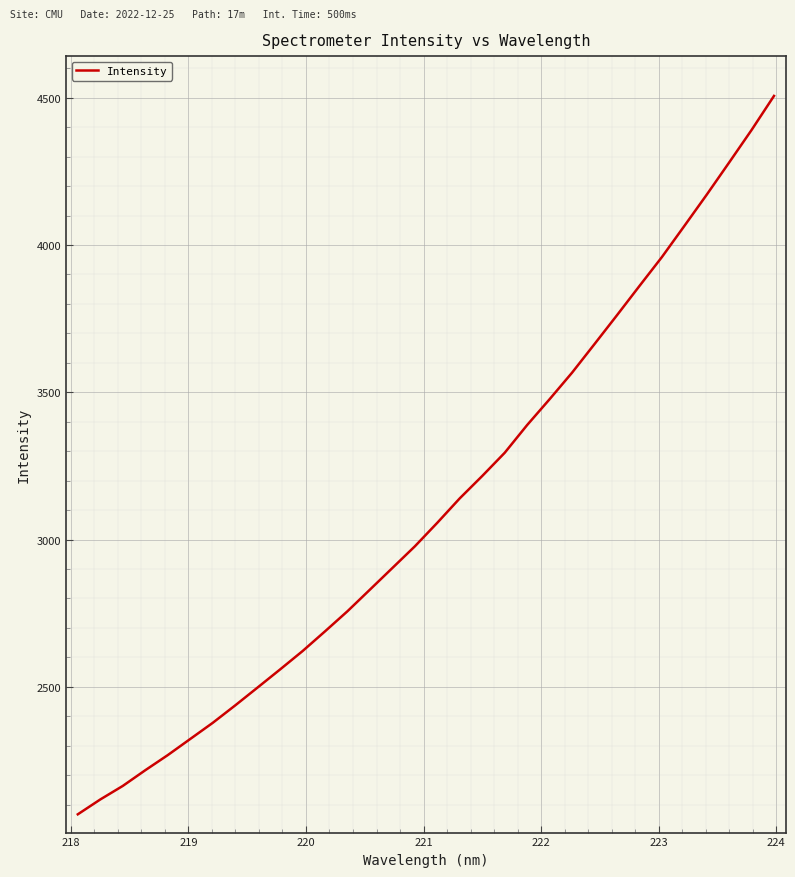

What is the smallest value displayed?

2067.3